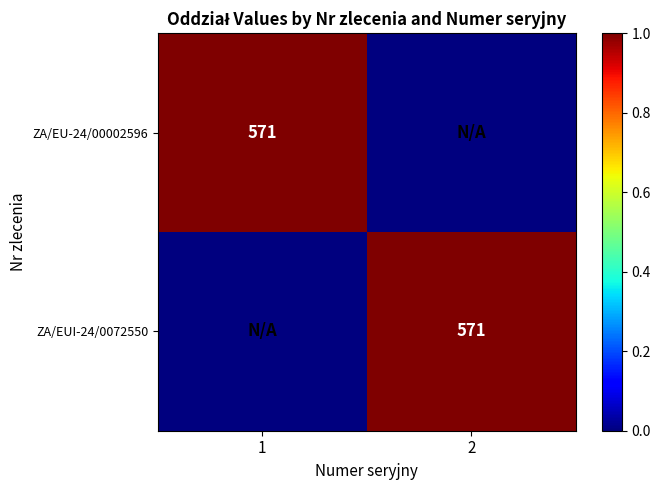

The ZA/EU-24/00002596 series shows 1018 at 1. True or false?

False